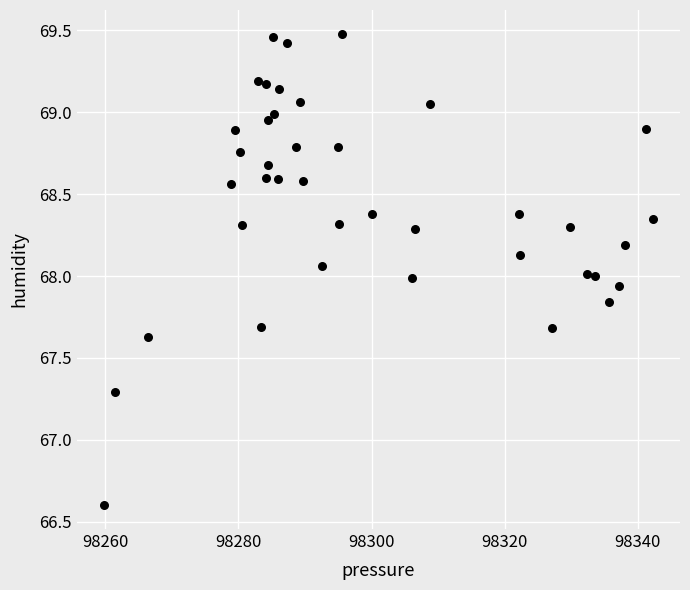

What is the range of X values (max minus min)?

82.4